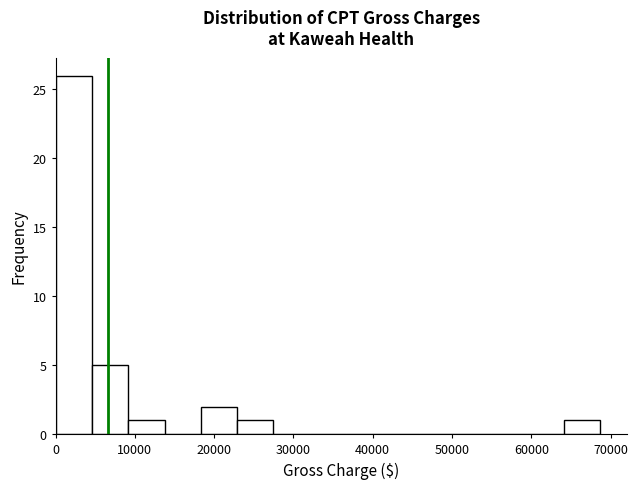

Reading left to right, list every bar in this chart as the range it spans on the x-axis followed by its height. Neither the bar edges nor the heights are printed on the chart, so give them approximately, as read against the axes.

0 to 5000: 26
5000 to 9000: 5
9000 to 14000: 1
14000 to 18000: 0
18000 to 23000: 2
23000 to 27000: 1
27000 to 32000: 0
32000 to 37000: 0
37000 to 41000: 0
41000 to 46000: 0
46000 to 50000: 0
50000 to 55000: 0
55000 to 60000: 0
60000 to 64000: 0
64000 to 69000: 1